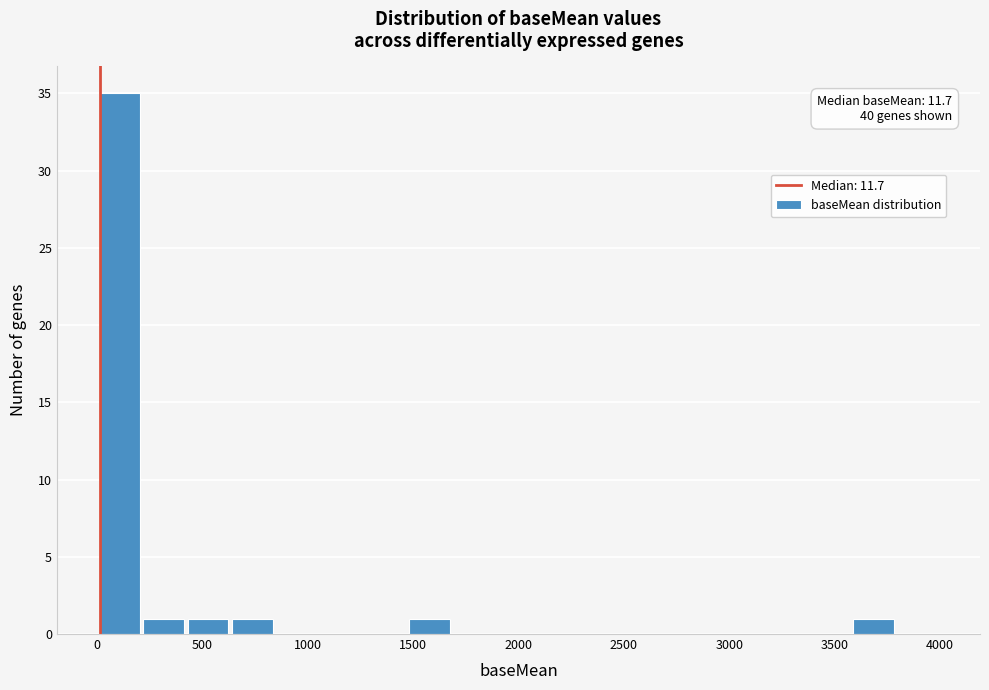

Which range on the x-axis has the tallest bar?

0 to 200